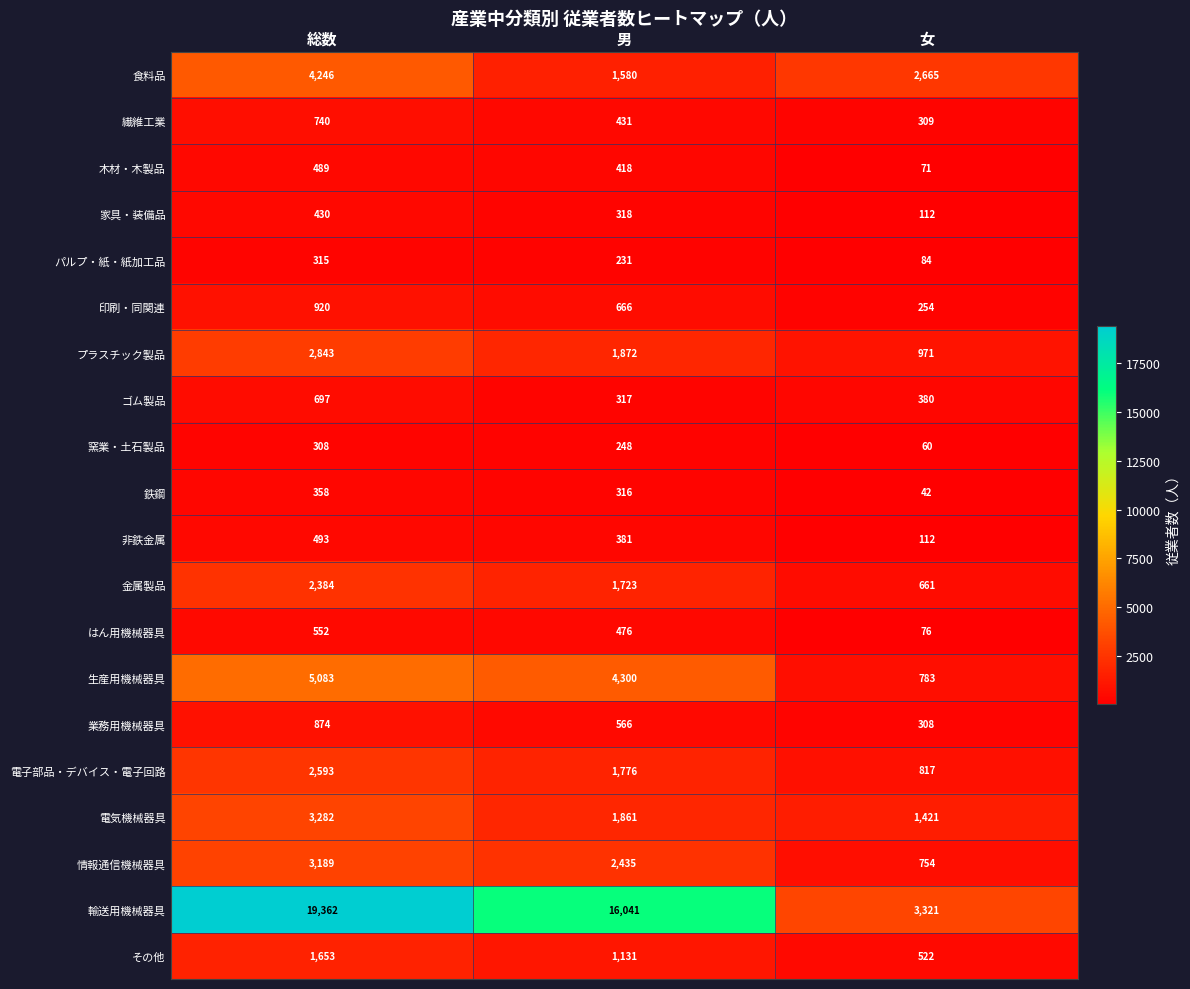

How many data points in はん用機械器具 are less than 476?

1